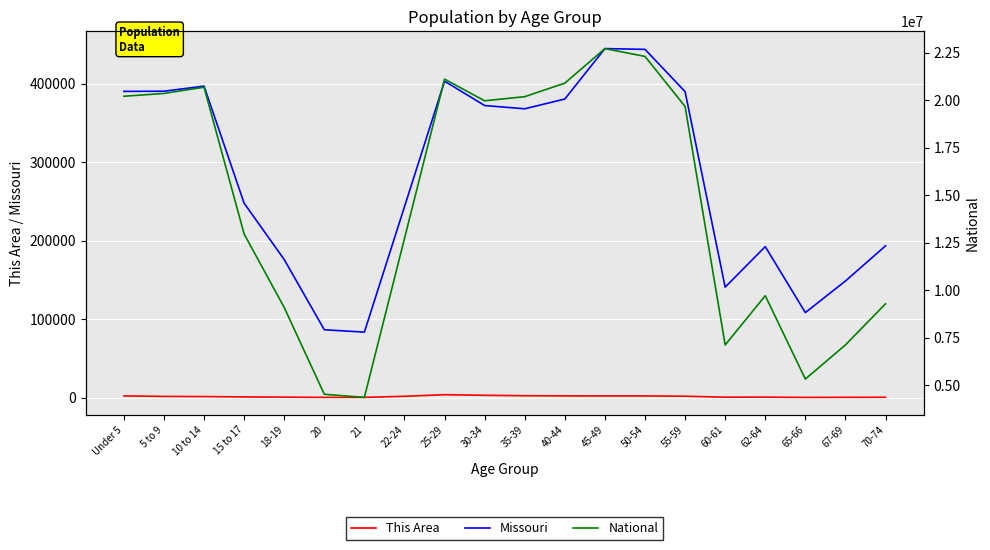

Where is National nearest to the value 13531442?

15 to 17